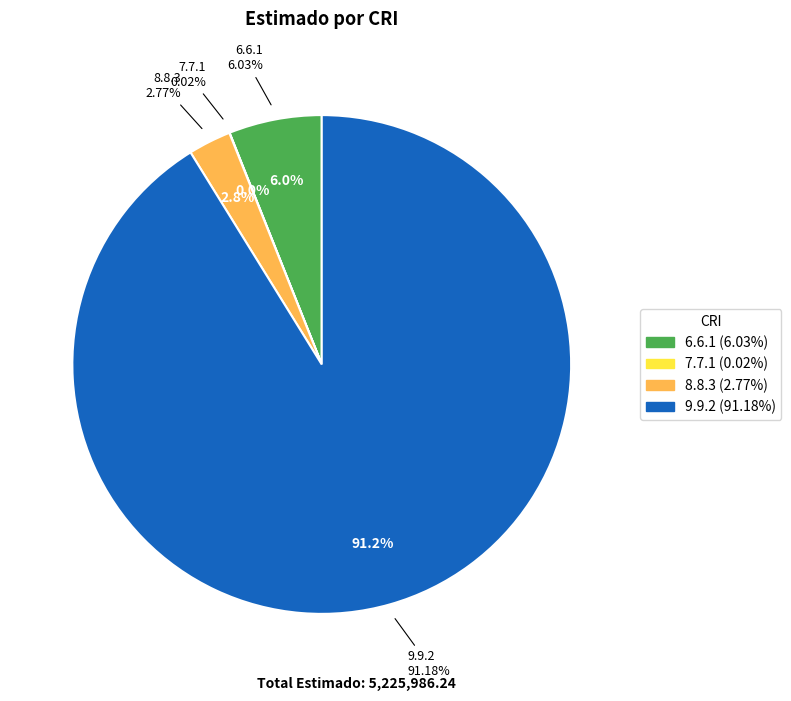

What percentage is the 6.6.1 slice, to the nearest percent?

6%